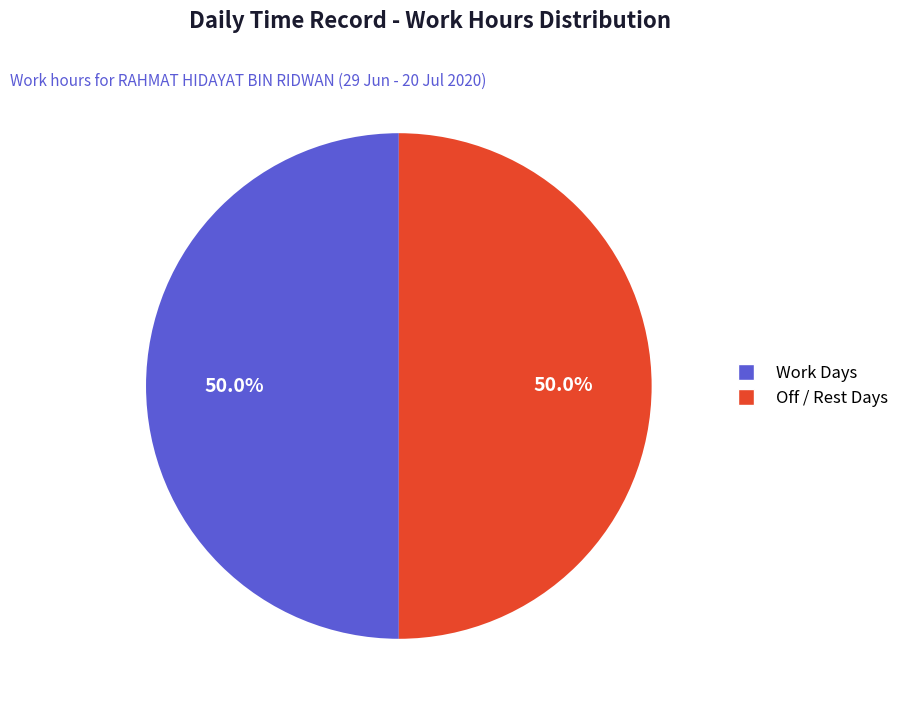

What percentage do Work Days and Off / Rest Days together represent?

100.0%